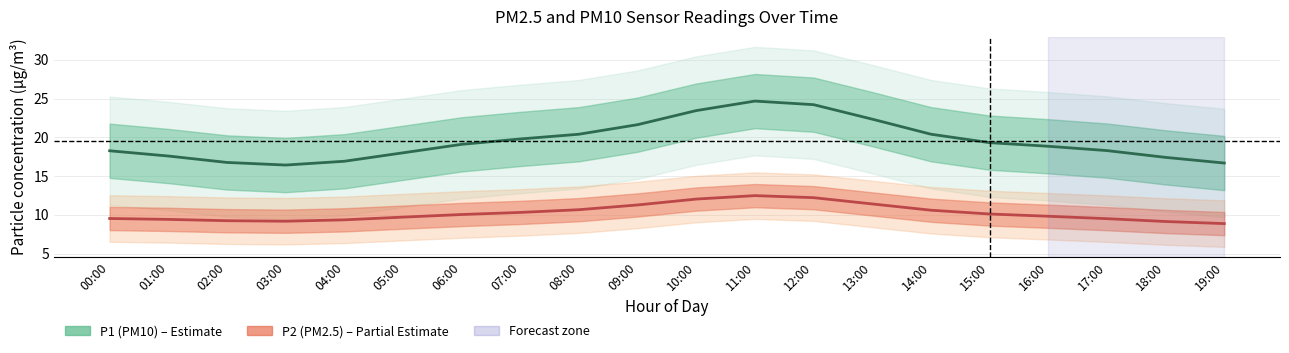

What is the average value of the P2 (PM2.5) series?

10.2